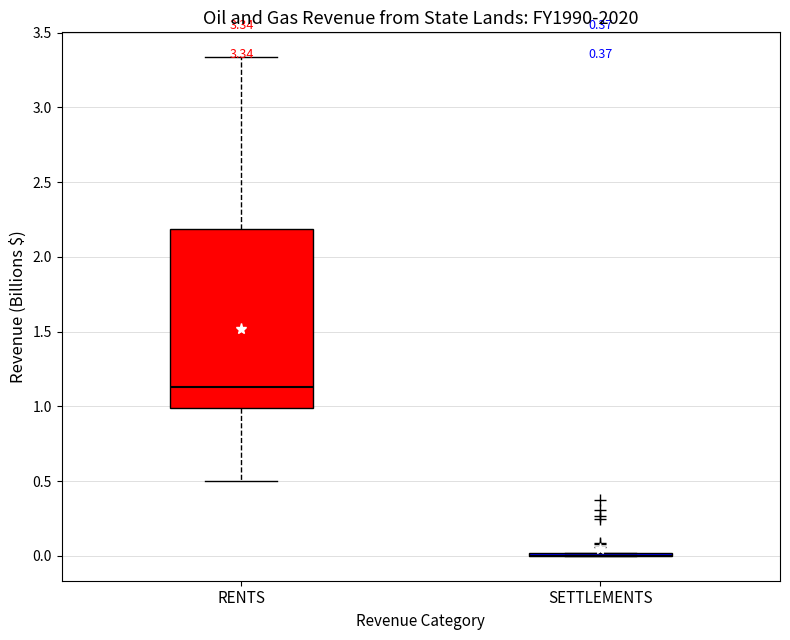

Which box is the tallest, from its lower edge to its upper edge?

RENTS